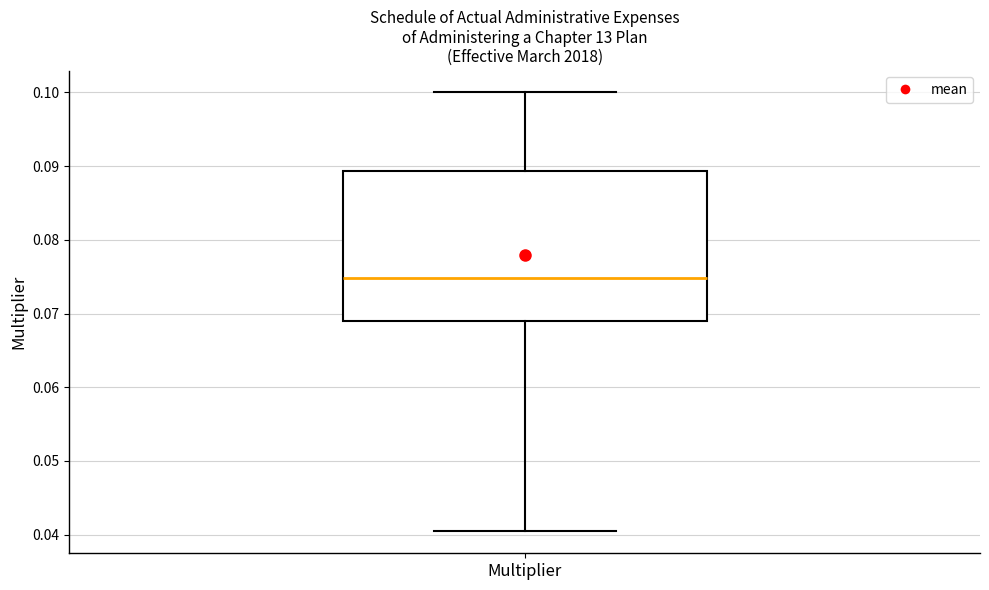

Transcribe this box plot: give where the median line is, the range the box spans, and where the two whiskers end, as read against the y-axis. The values are not printed on the chart, so give them approximately, as read against the axis.

median 0.075, box 0.069 to 0.089, whiskers 0.040 to 0.100